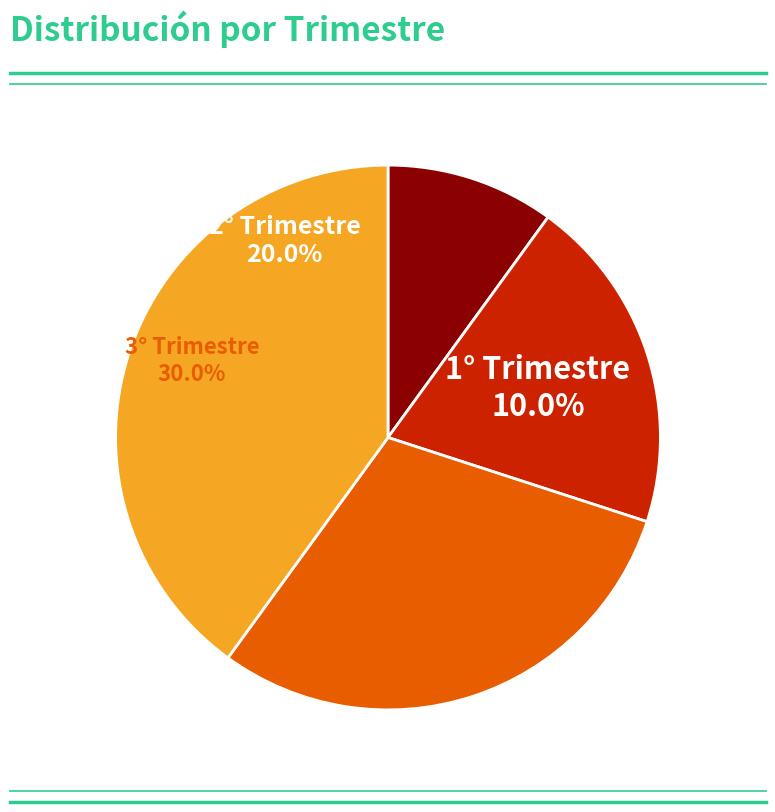

Which has a higher value, 2° Trimestre or 1° Trimestre?

2° Trimestre